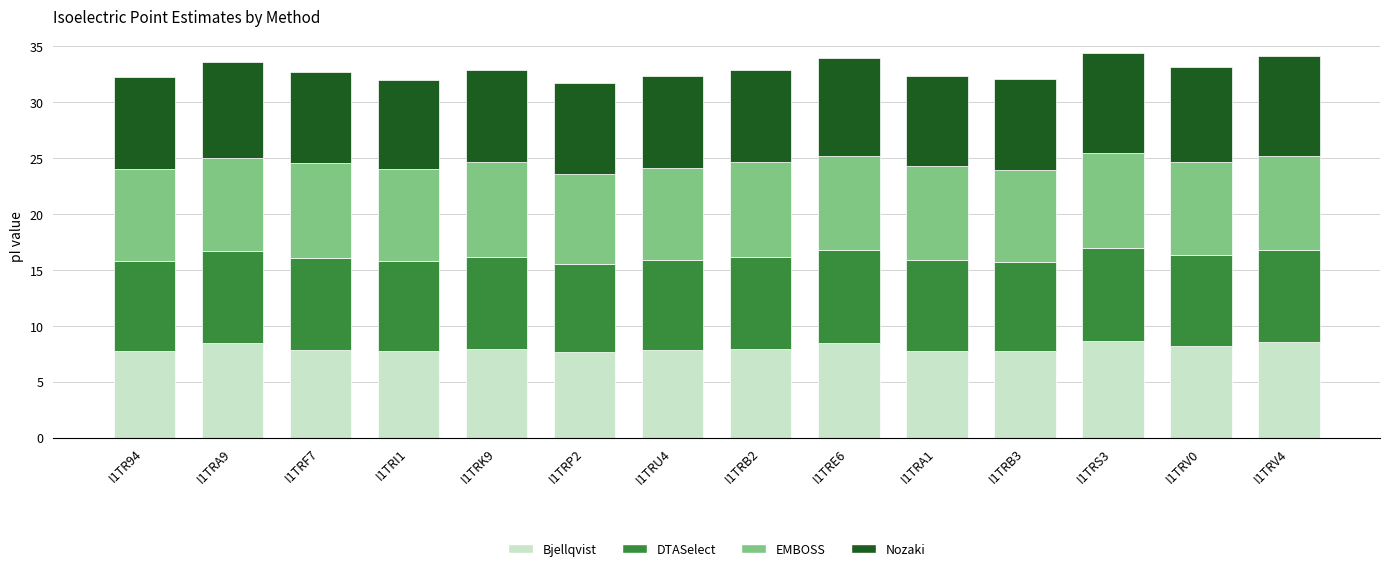

What is the average value of the Bjellqvist series?

8.1